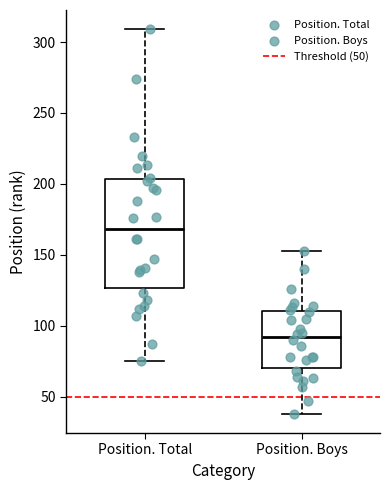

Reading left to right, read every box against the y-axis: the position of its median line, the range the box covers, and the ends of its whiskers. The values are not printed on the chart, so give them approximately, as read against the axis.

Position. Total: median 170, box 125 to 205, whiskers 75 to 310
Position. Boys: median 90, box 70 to 110, whiskers 40 to 155